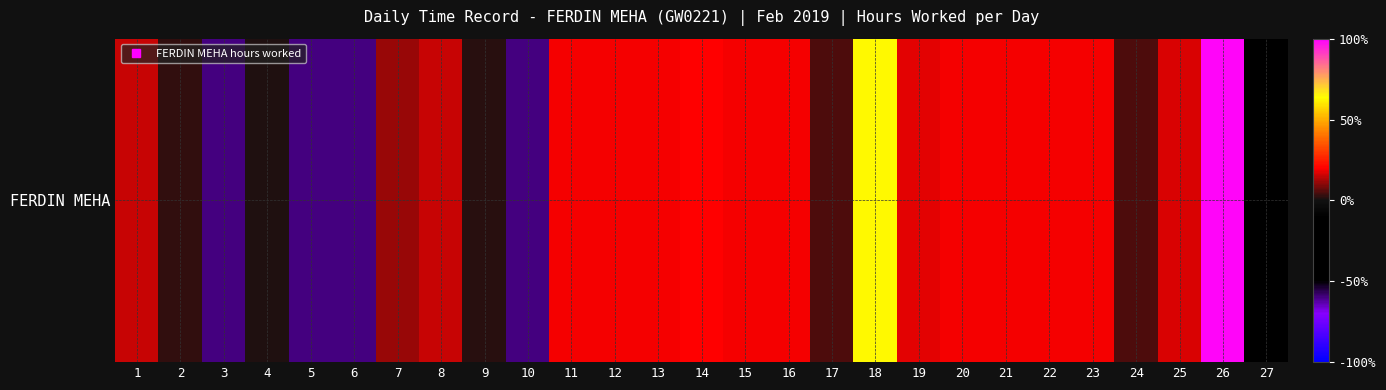

List the labels in order of value, largest first.

26, 18, 14, 16, 22, 23, 11, 13, 20, 15, 21, 12, 19, 25, 1, 8, 7, 24, 17, 2, 9, 4, 27, 3, 5, 6, 10